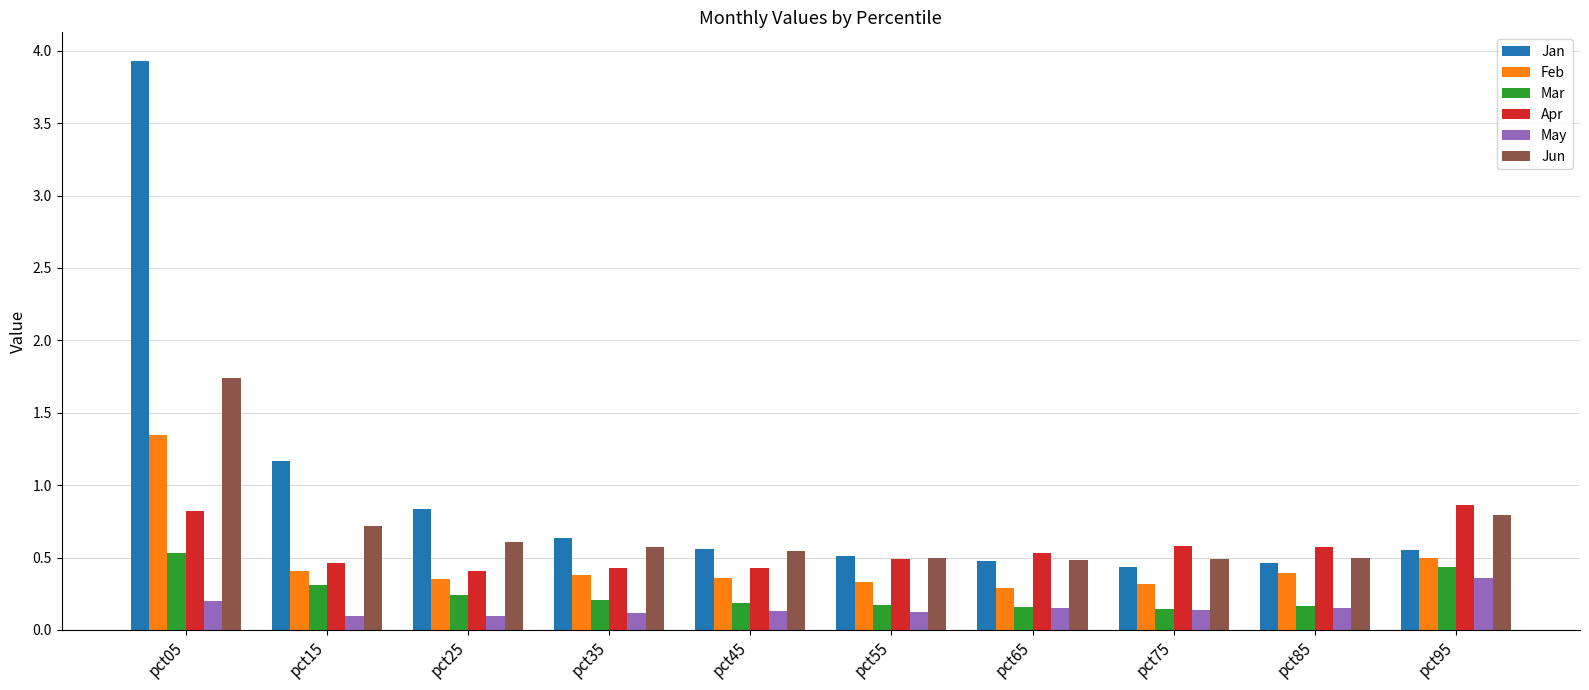

Which series has the largest range (max minus min)?

Jan